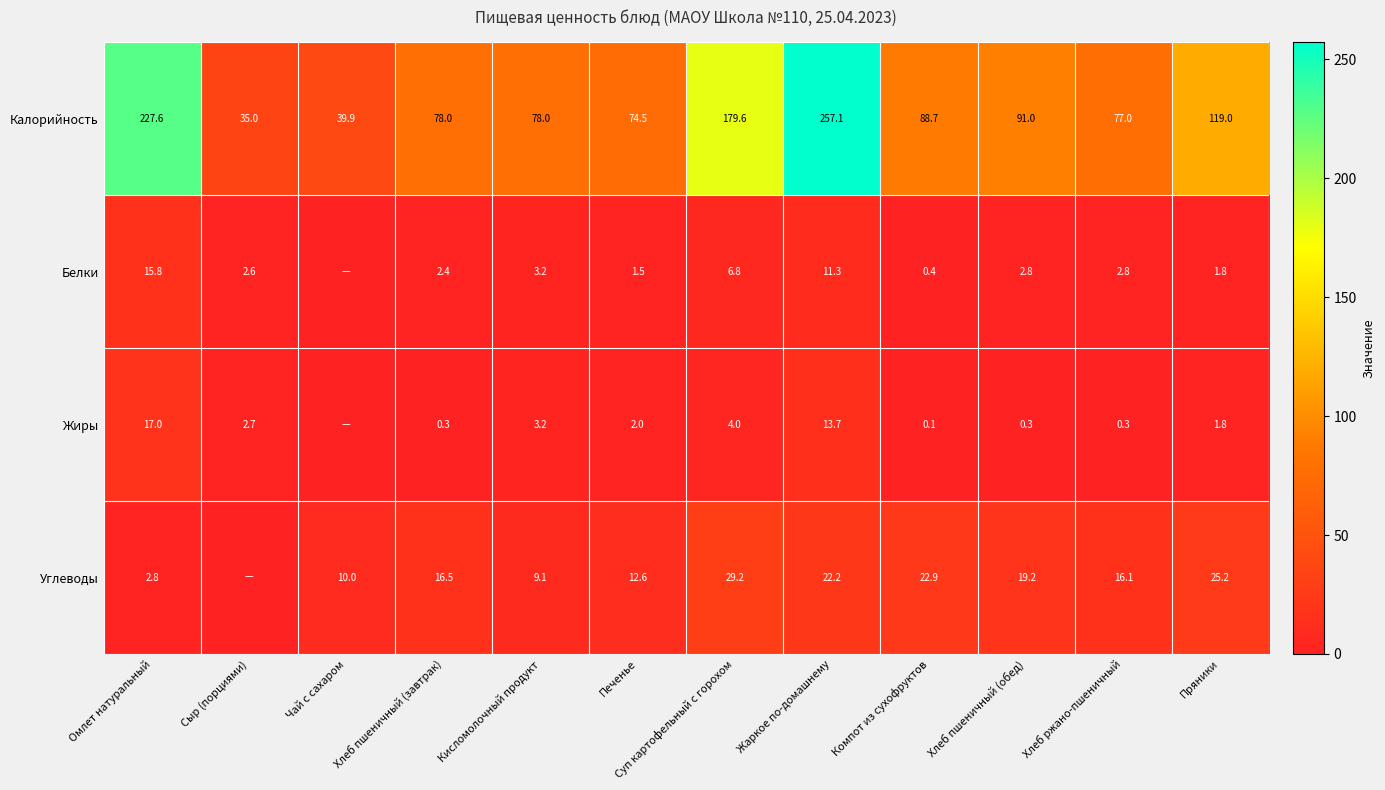

What is the spread (max minus min) of values at Хлеб пшеничный (завтрак)?

77.7